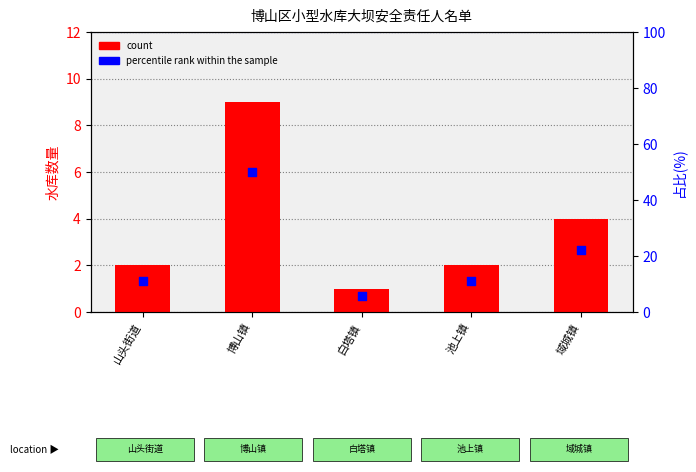

What are all the series names shown in the legend?

count, percentile rank within the sample